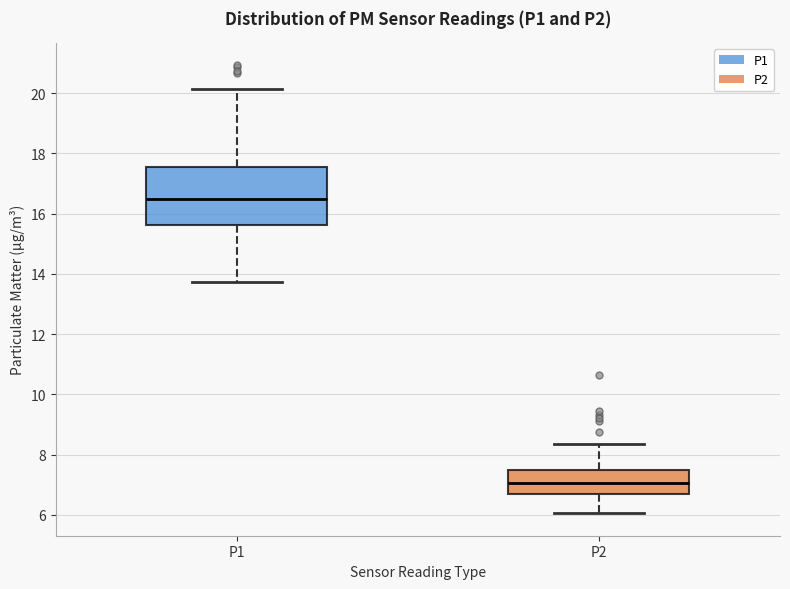

Reading left to right, transcribe this box plot: for each box, give where its median line is, the range the box spans, and where its two whiskers end, as read against the y-axis. The values are not printed on the chart, so give them approximately, as read against the axis.

P1: median 16.4, box 15.6 to 17.6, whiskers 13.8 to 20.2
P2: median 7.0, box 6.6 to 7.4, whiskers 6.0 to 8.4